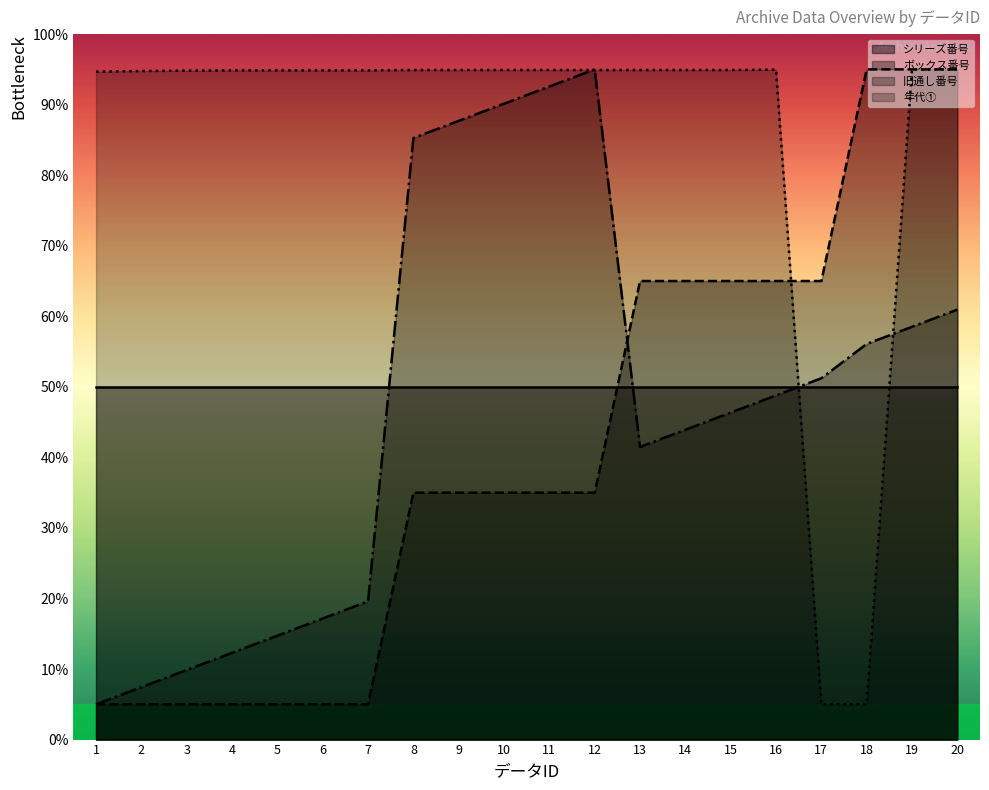

Which series has the largest range (max minus min)?

ボックス番号